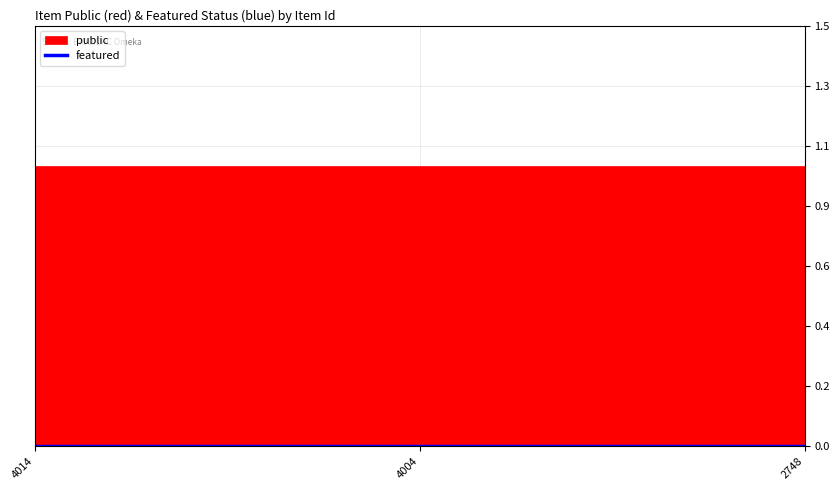

Where is public nearest to the value 1?

4014